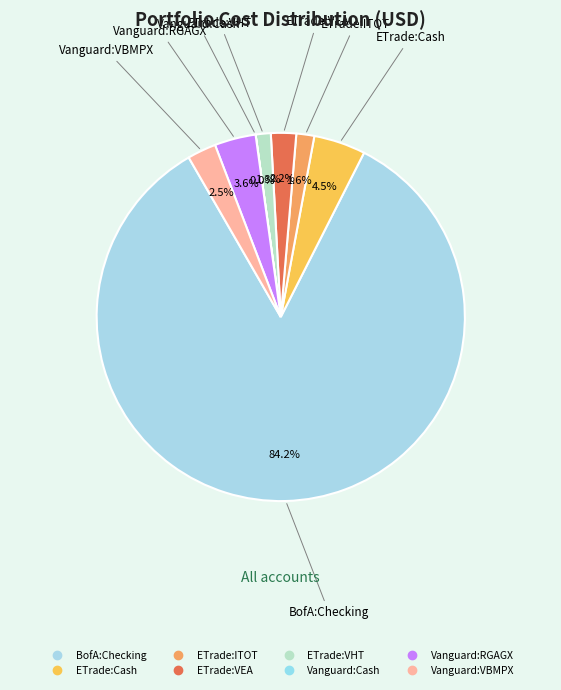

Count the number of slices in the pie.

8